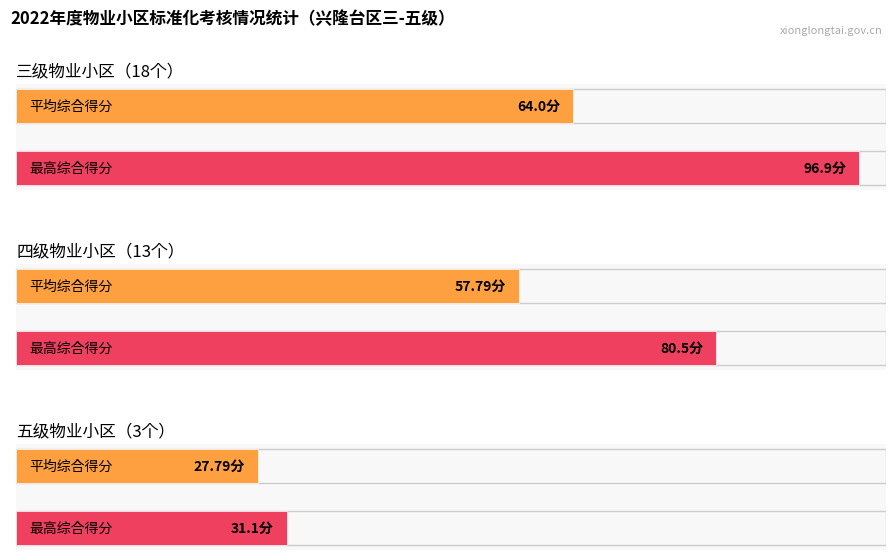

The 四级 series shows 37.1 at 3. True or false?

False